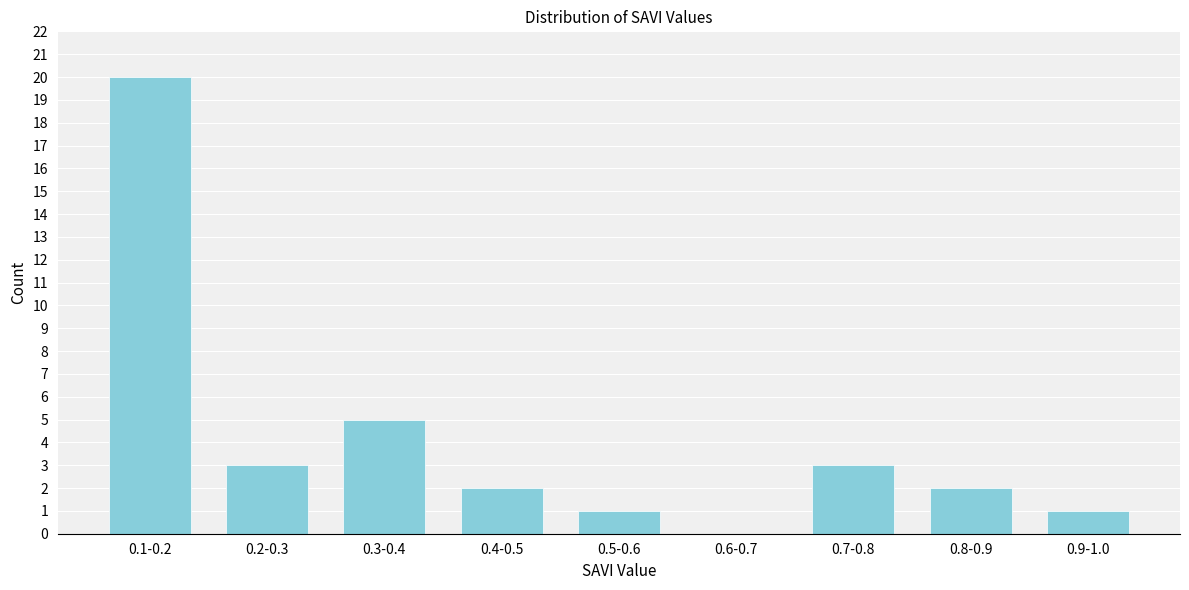

Reading right to left, extract all data points from this chart.

0.9-1.0=1	0.8-0.9=2	0.7-0.8=3	0.6-0.7=0	0.5-0.6=1	0.4-0.5=2	0.3-0.4=5	0.2-0.3=3	0.1-0.2=20